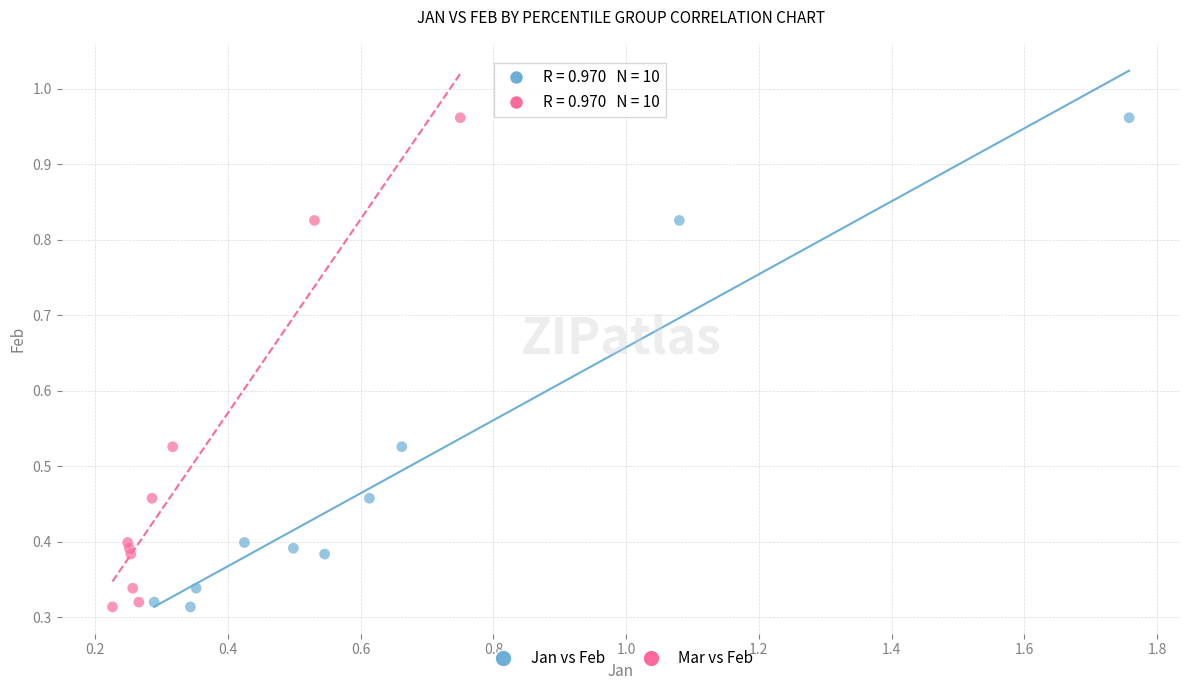

What are all the series names shown in the legend?

Jan vs Feb, Mar vs Feb